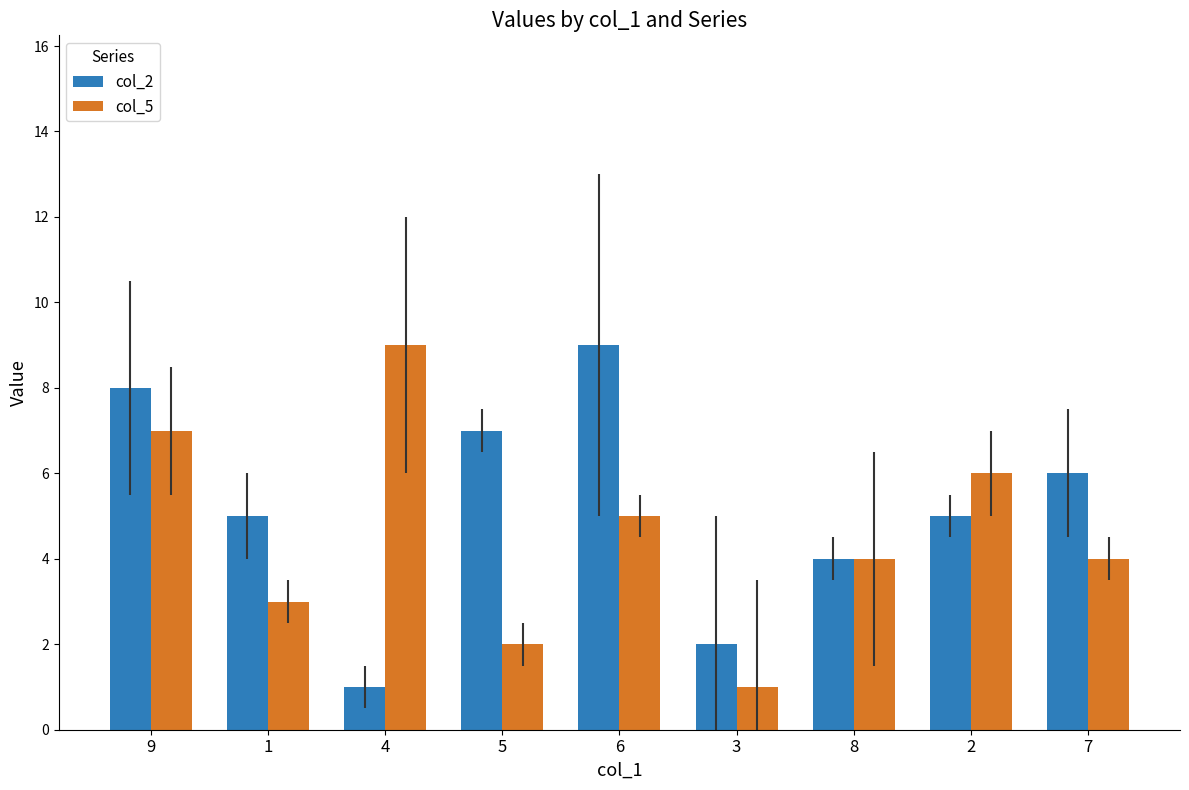

What is the sum of all col_5 values?

41